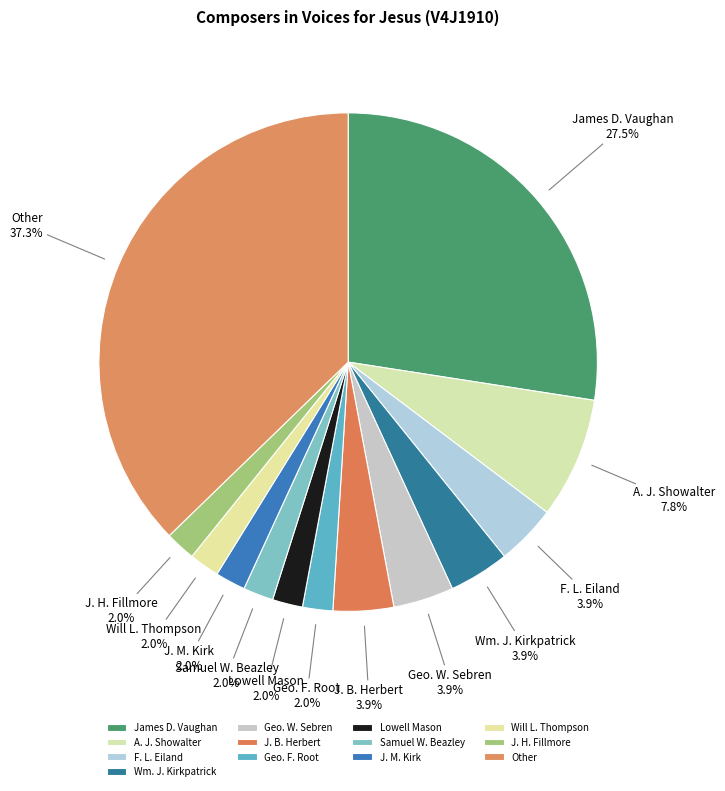

Which category has the biggest portion of the pie?

Other